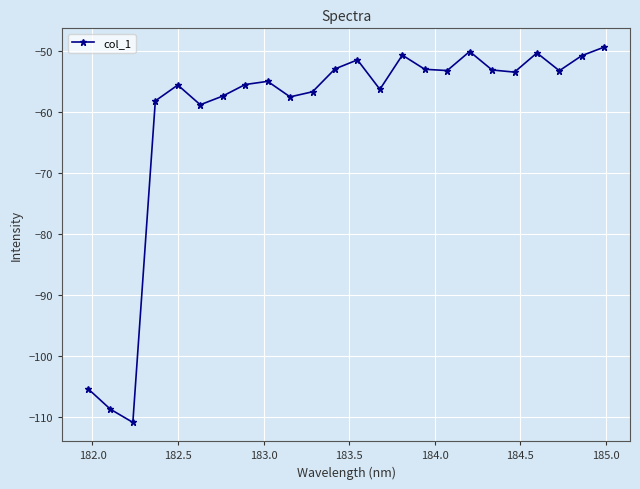

What is the maximum value shown in the chart?

-49.3